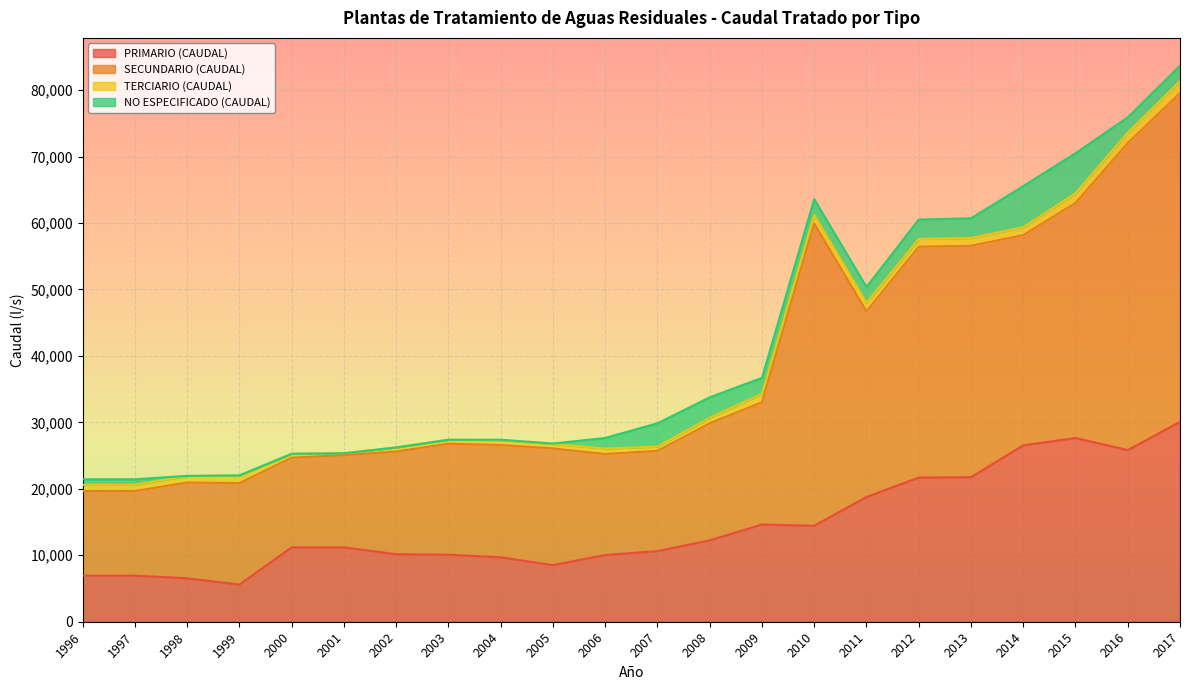

How many lines are shown in the chart?

4